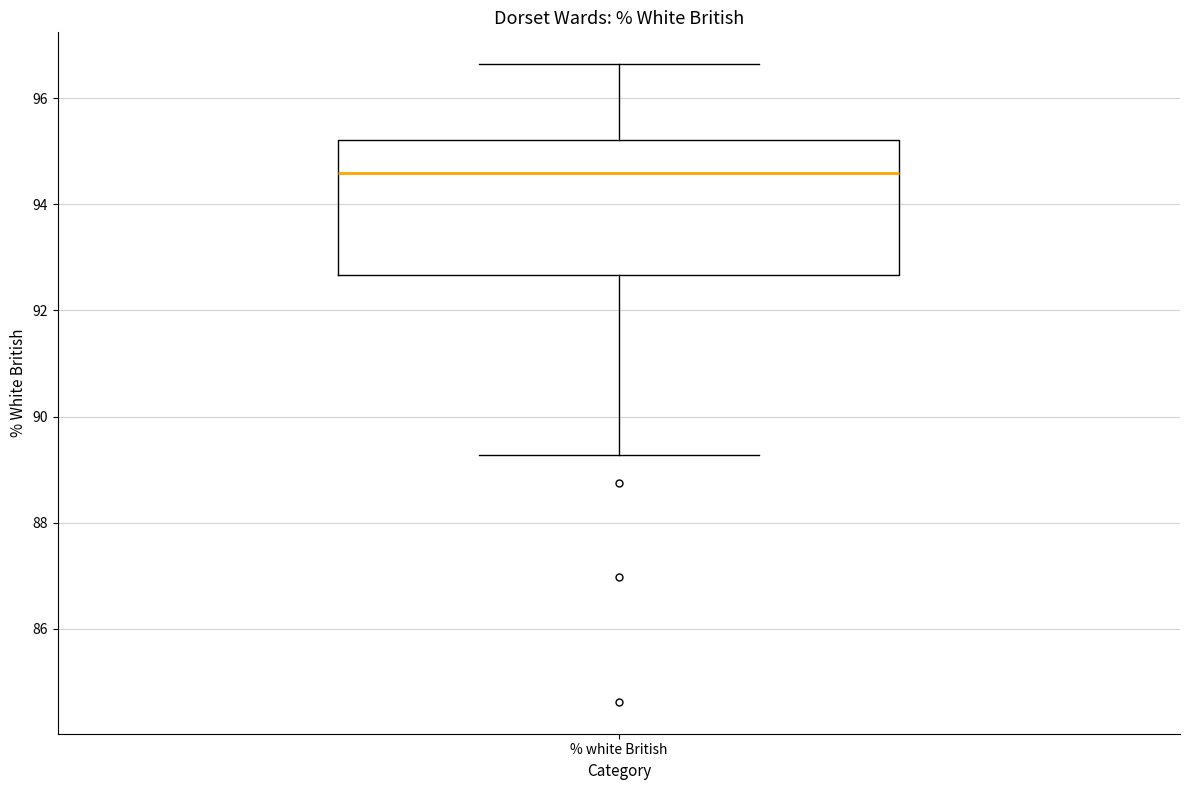

Read this box plot against the y-axis: the position of the median line, the range covered by the box, and the ends of both whiskers. The values are not printed on the chart, so give them approximately, as read against the axis.

median 94.6, box 92.6 to 95.2, whiskers 89.2 to 96.6